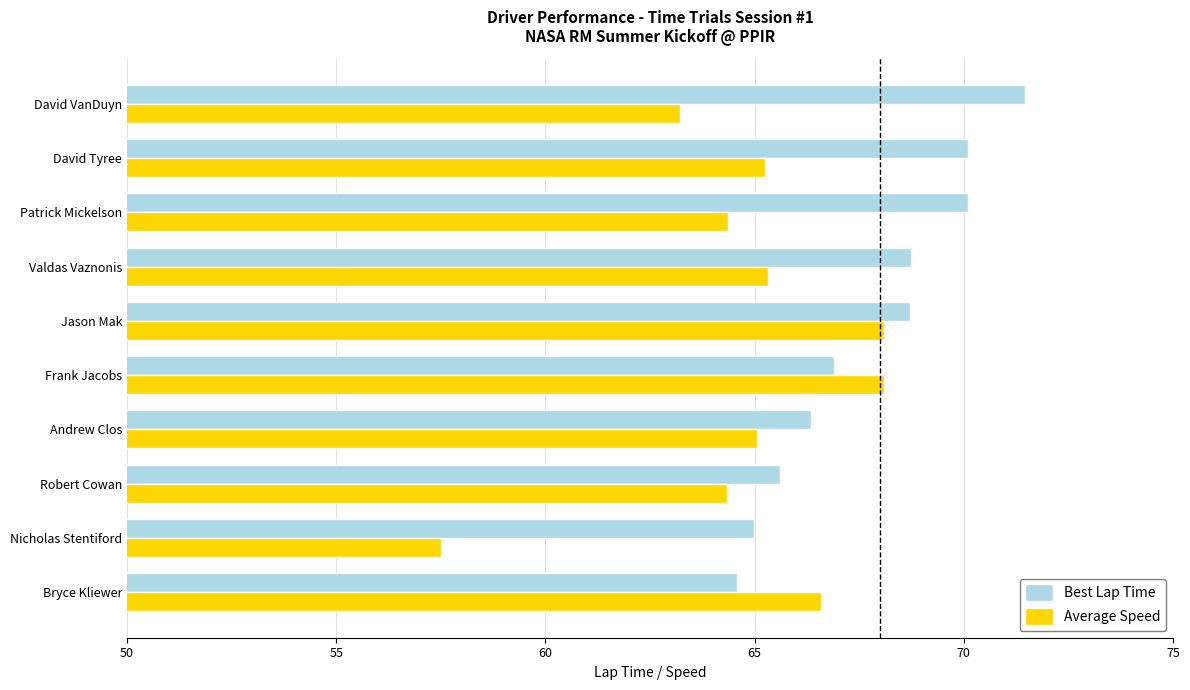

At which category is the sum across all series the highest?

Jason Mak